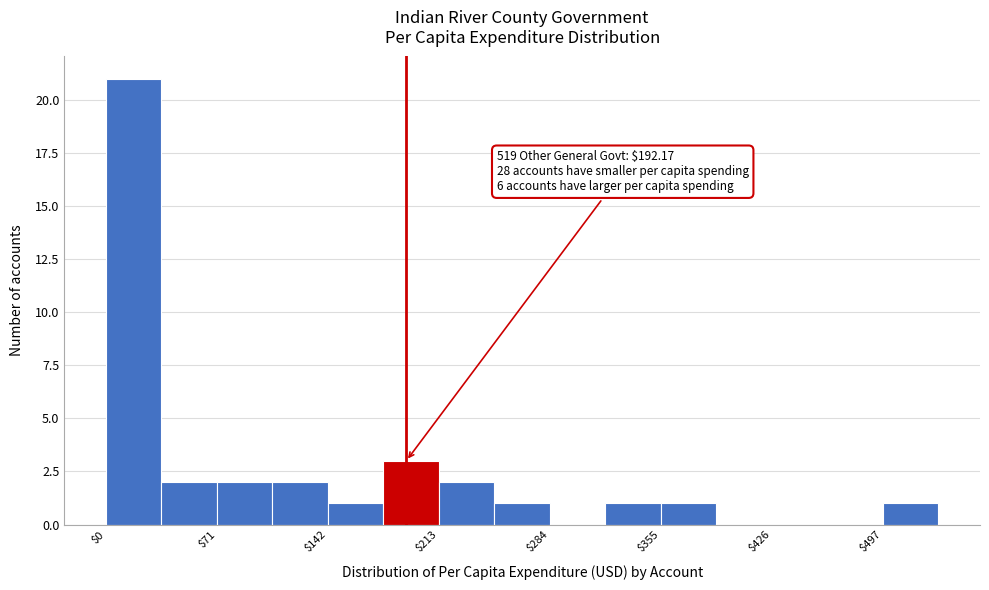

Around what value on the x-axis is the tallest bar? Give the approximate position of its centre, as read against the axis.

20